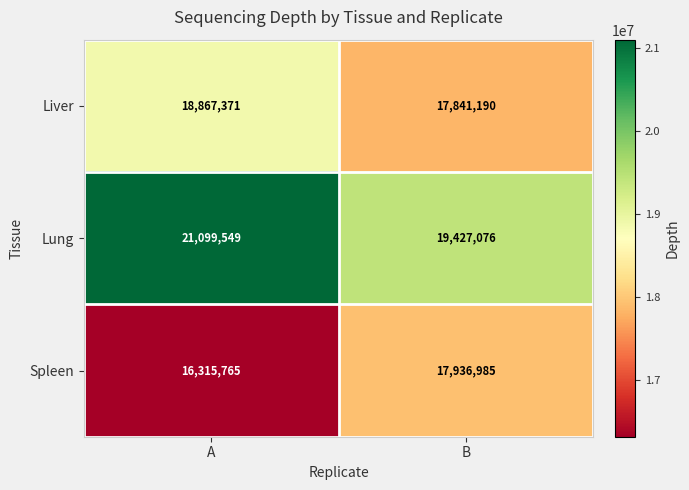

Which category has the highest value in the Liver series?

A